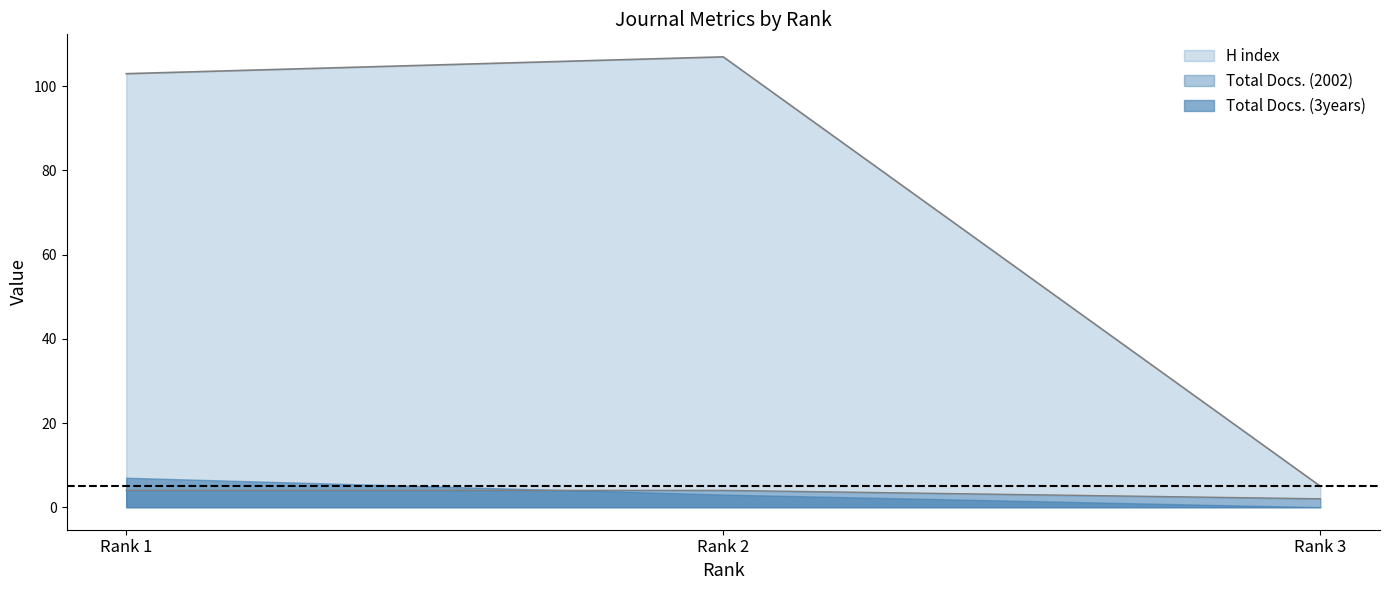

Rank the categories by H index value from lowest to highest.

Rank 3, Rank 1, Rank 2